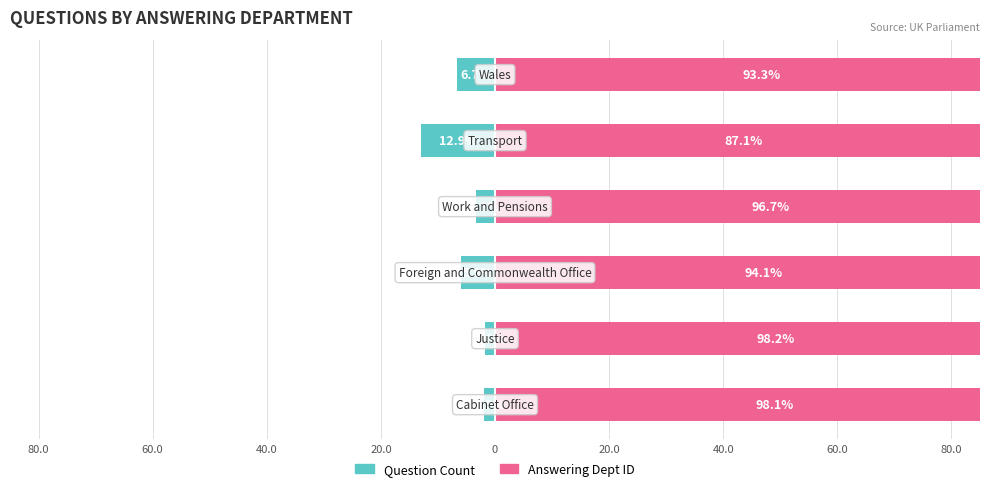

Does the chart contain stacked bars?

No